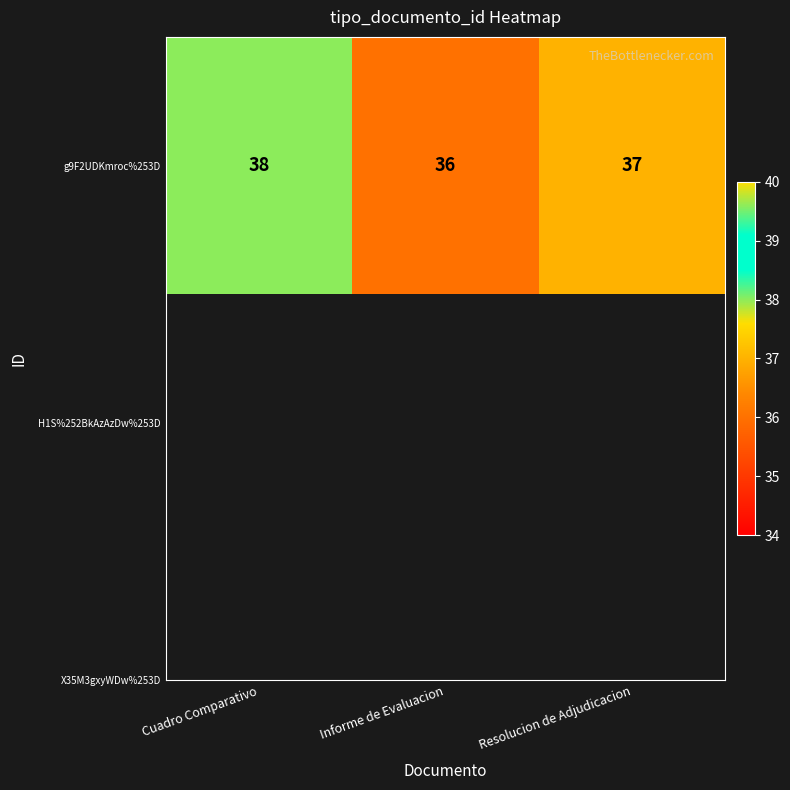

Which label corresponds to the largest value in the chart?

Cuadro Comparativo